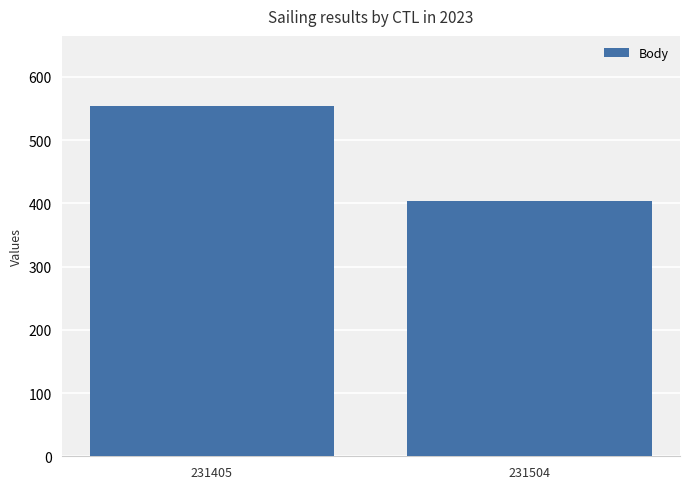

At which category does the chart reach its minimum across all series?

231504